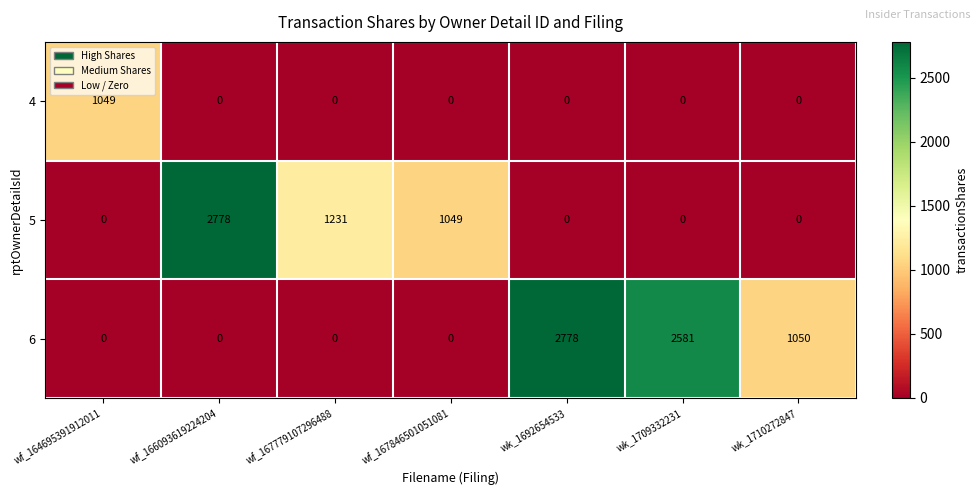

Reading right to left, transcribe all the data shown in this chart.

4: 0	0	0	0	0	0	1049
5: 0	0	0	1049	1231	2778	0
6: 1050	2581	2778	0	0	0	0